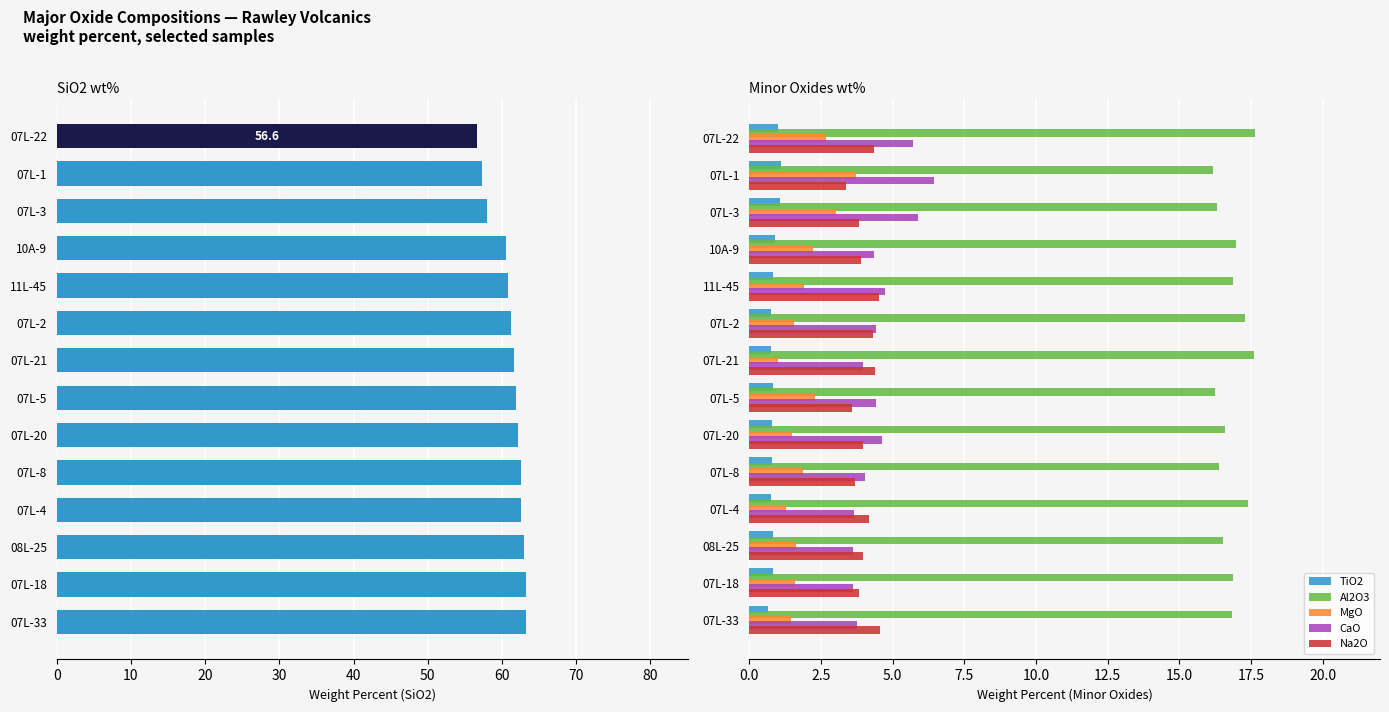

How many bars are there in each group?

5